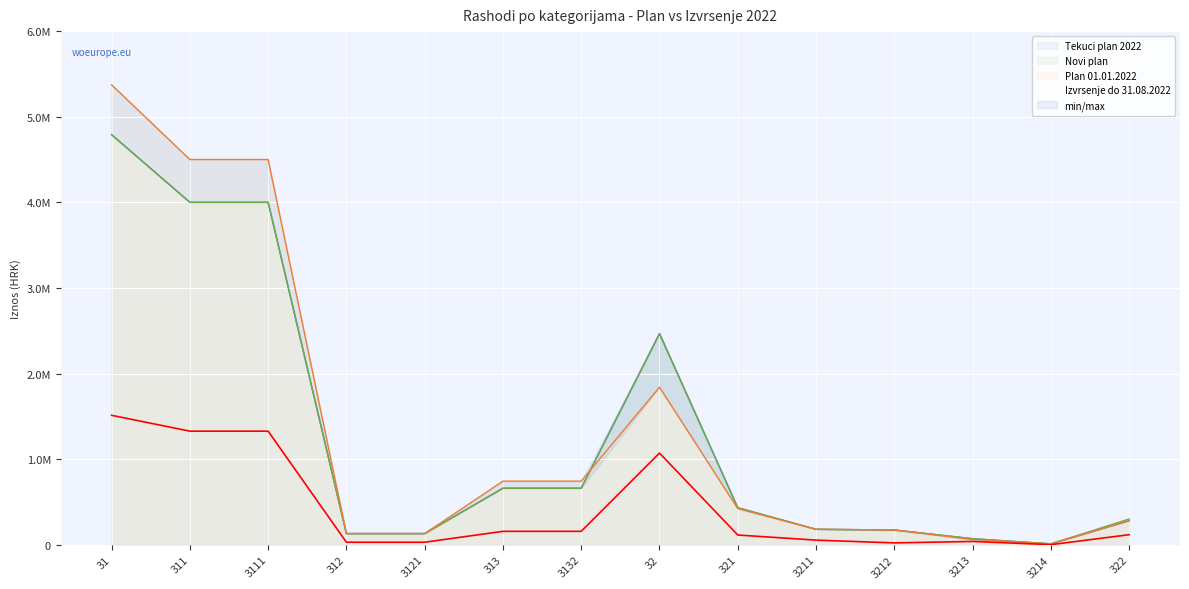

What is the difference between the highest and lowest values at 3211?

126653.4